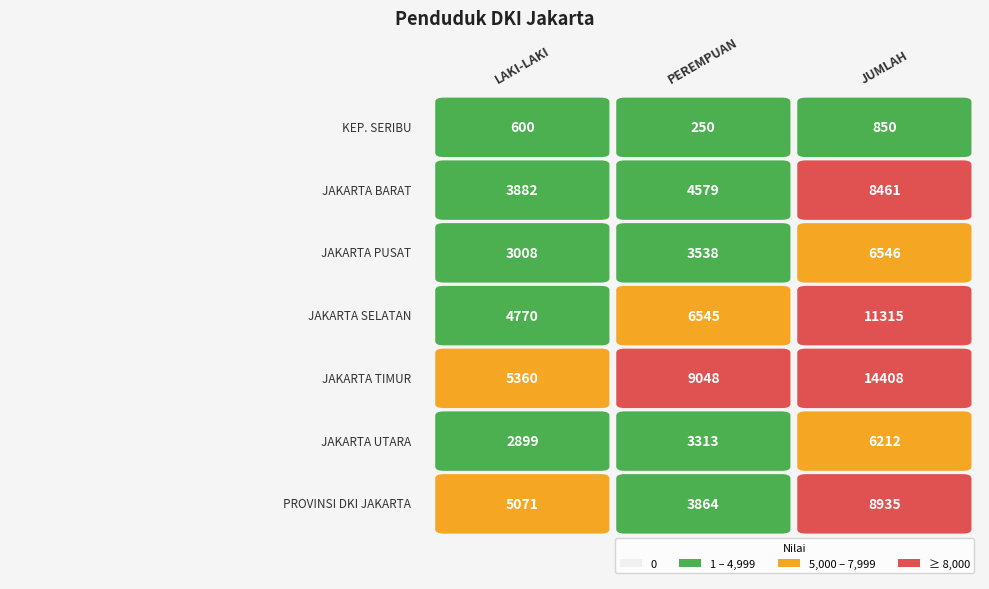

What is the total value across all series at JUMLAH?

56727